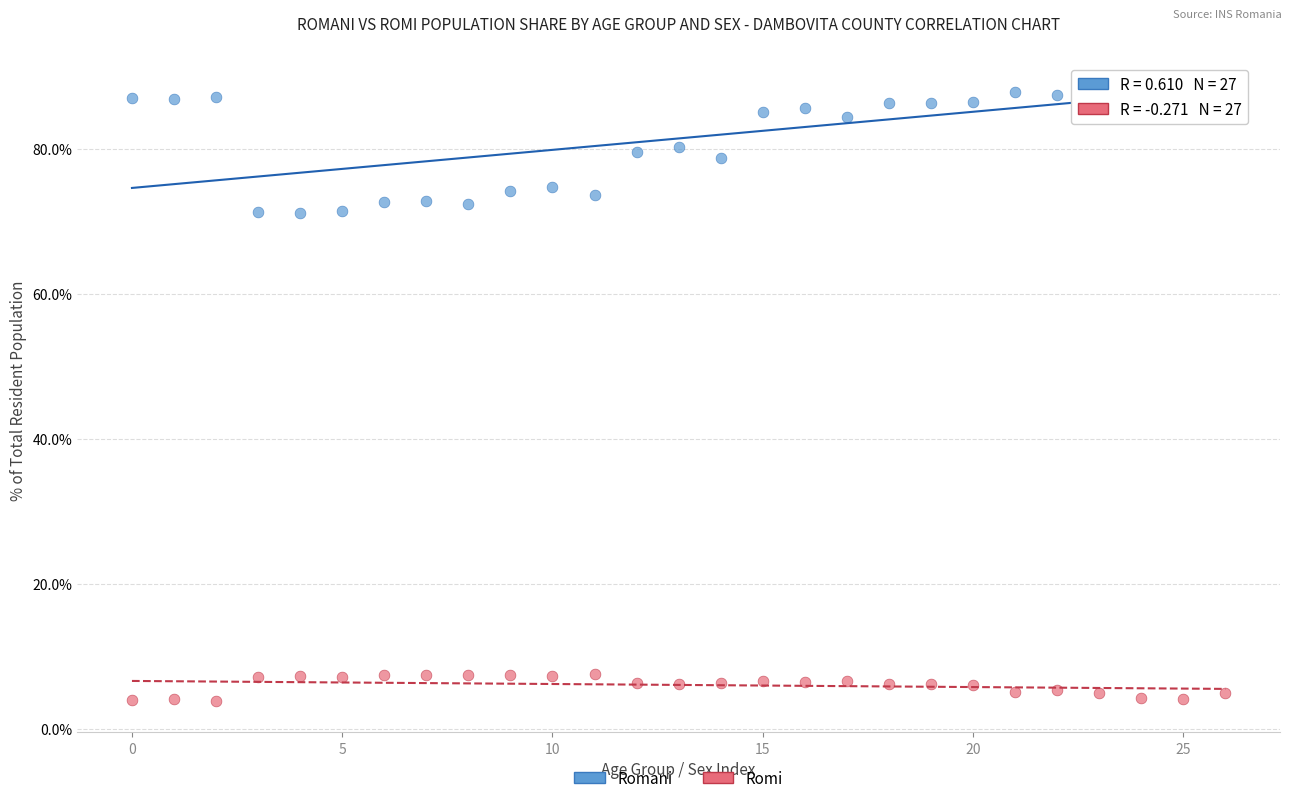

Across all data points, what is the range of Y values (max minus min)?

85.8